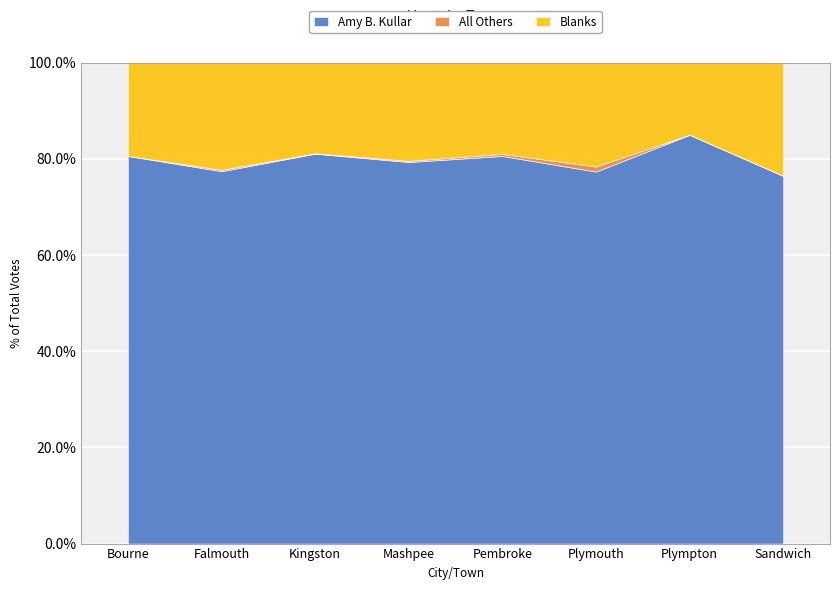

How many data points does each series have?

8